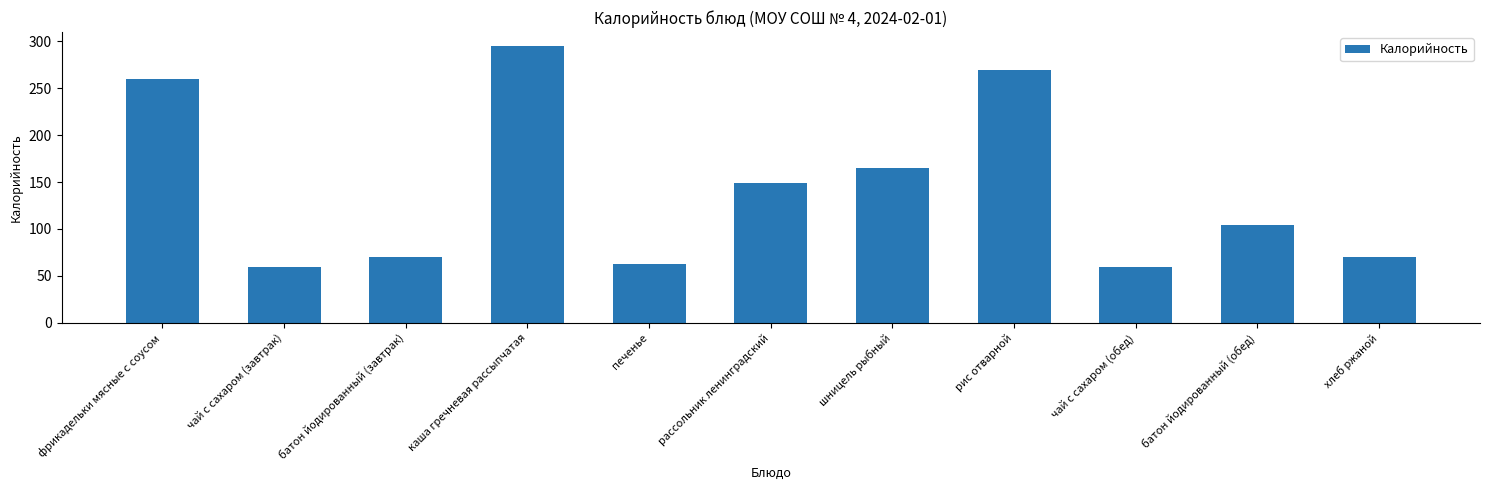

Count the number of data series in this chart.

1